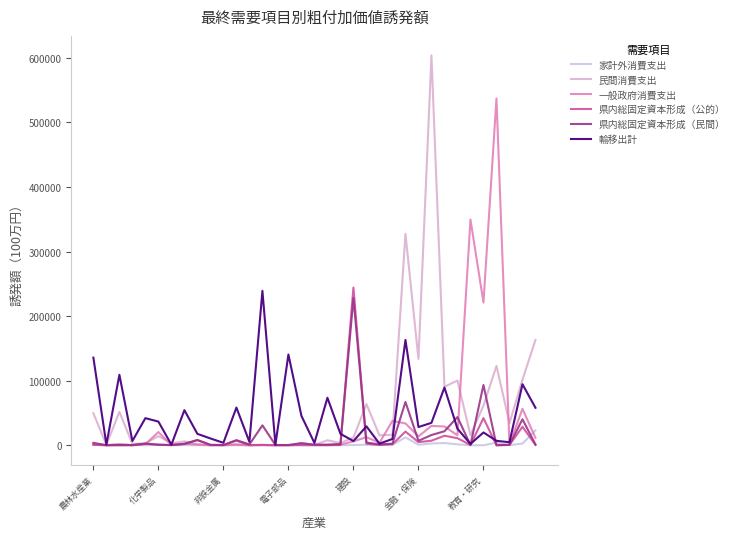

What is the maximum value for 県内総固定資本形成（民間）?

228104.7